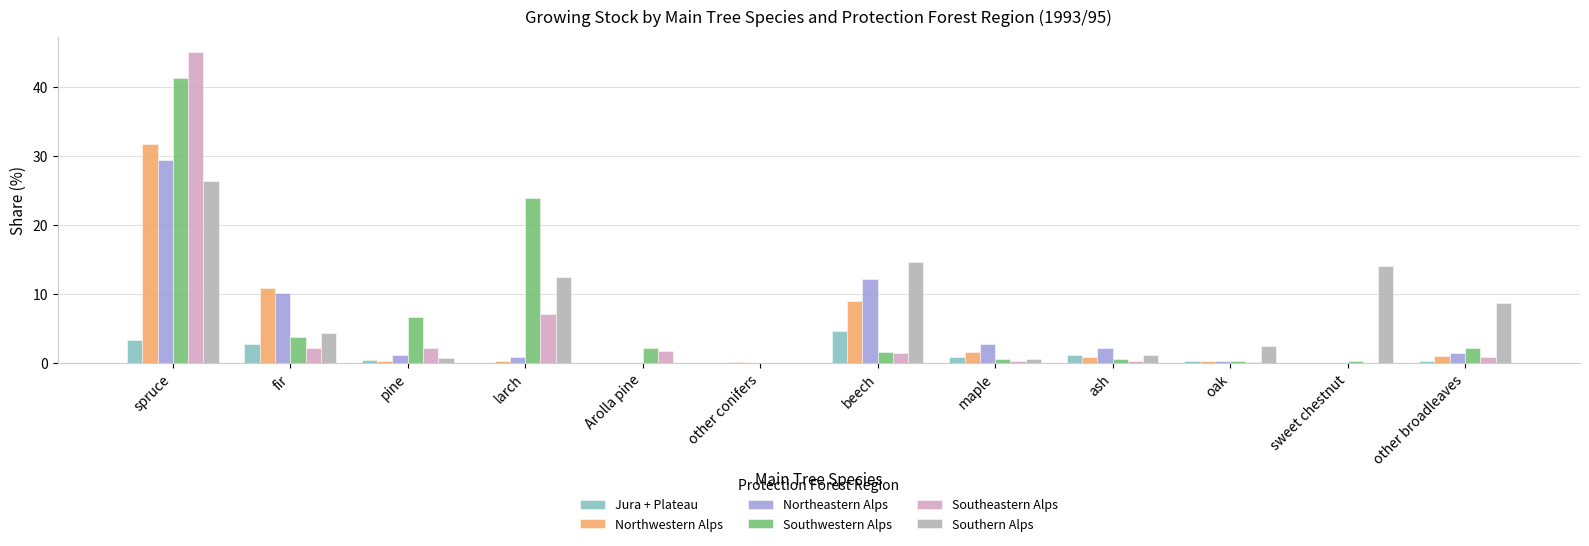

Which series has the widest spread of values?

Southeastern Alps